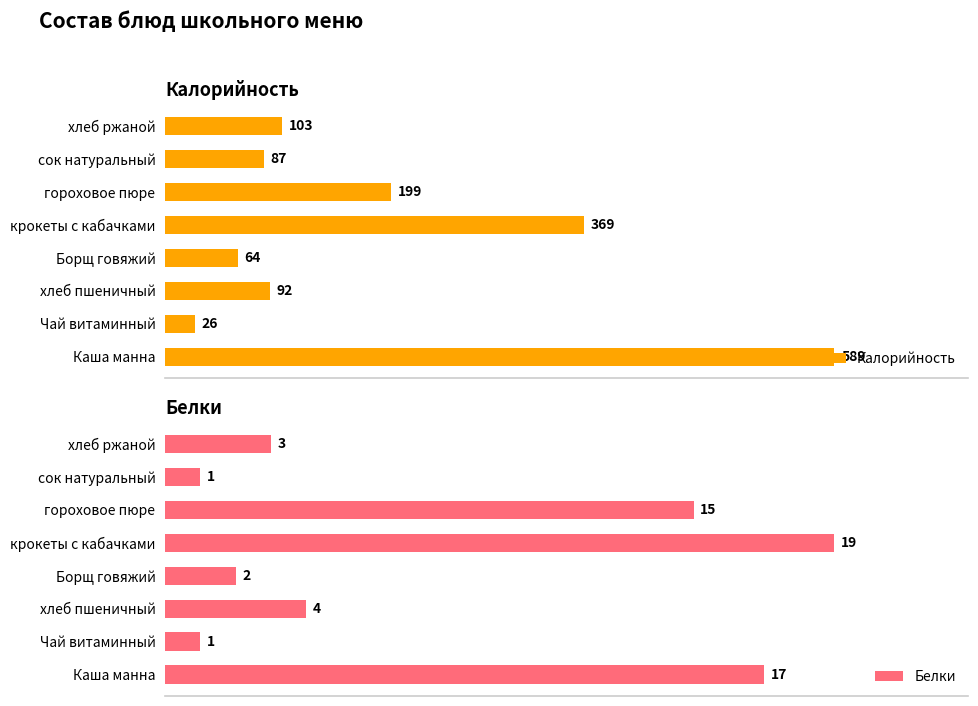

Which series has the widest spread of values?

Калорийность